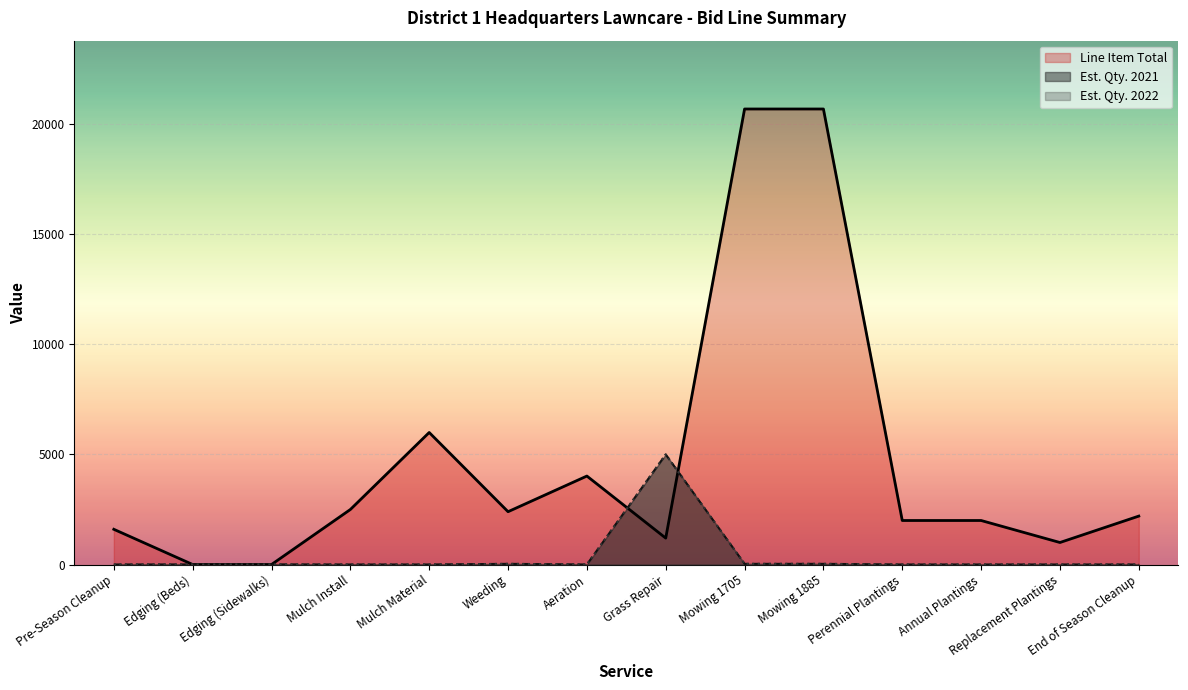

What is the sum of the Line Item Total values at End of Season Cleanup and Mowing 1705?

22900